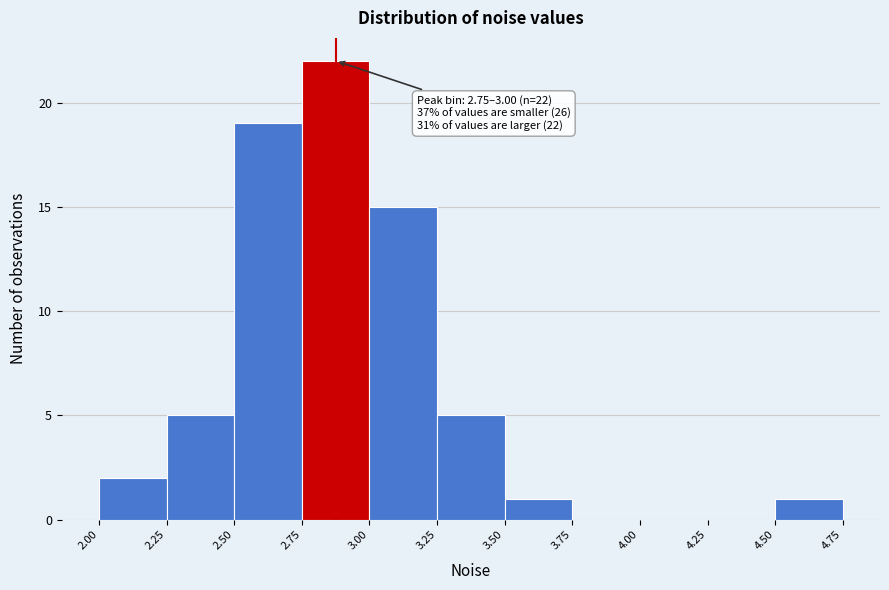

Over which range of the x-axis is the bar tallest?

2.75 to 3.00